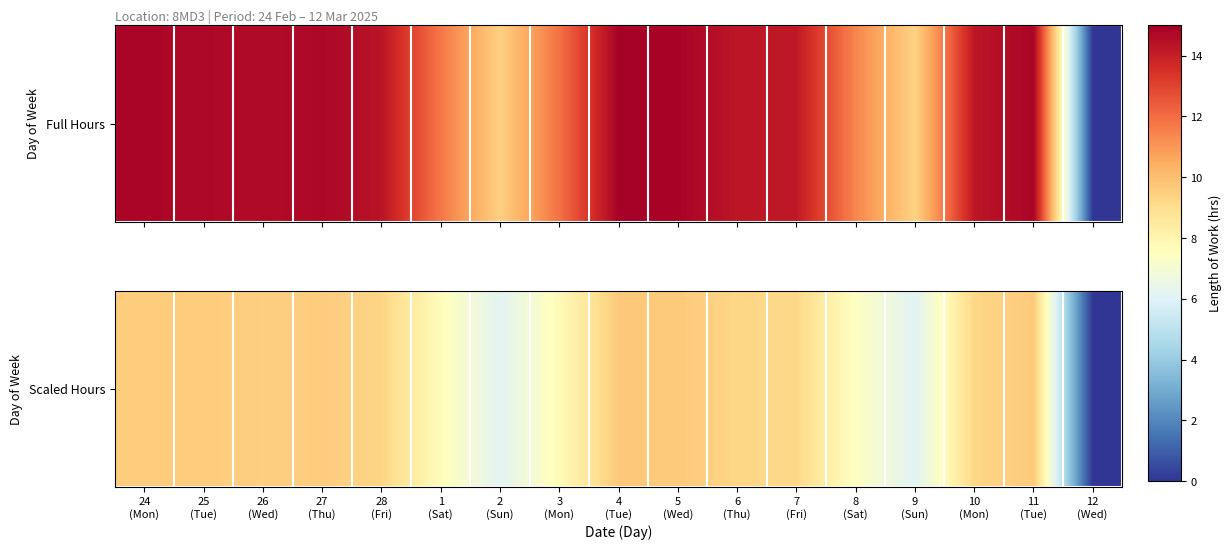

What is the sum of all values?

139.3